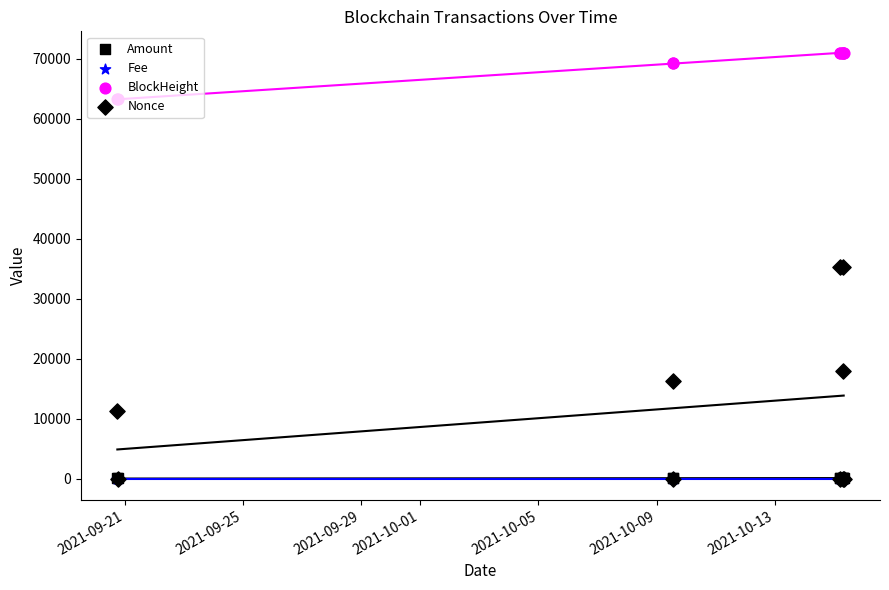

Which series contains the lowest Y value?

Nonce